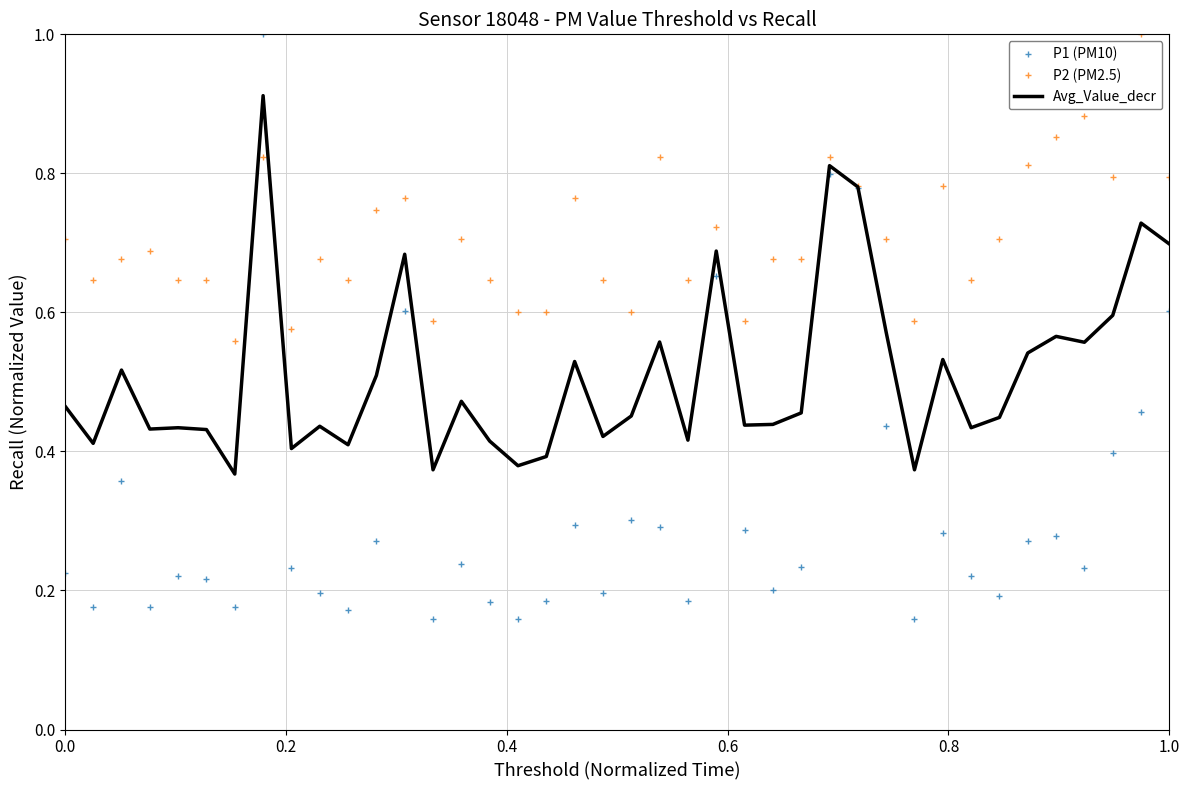

Which series has the largest range (max minus min)?

P1 (PM10)